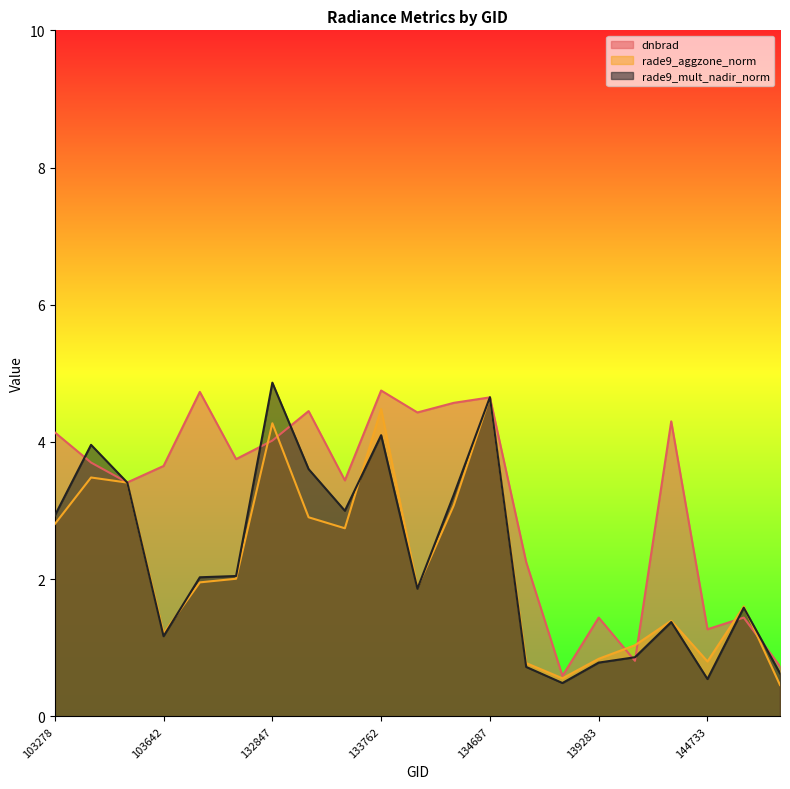

True or false: dnbrad has more than 2 interior local peaks.

True